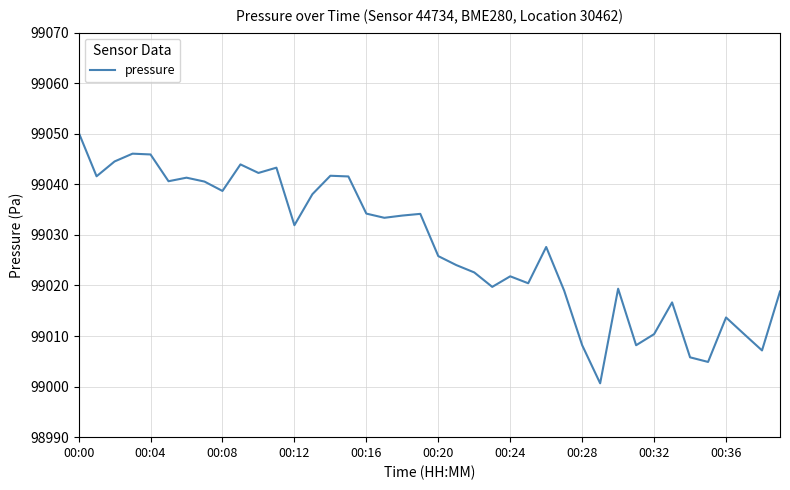

What is the minimum value shown in the chart?

99000.6